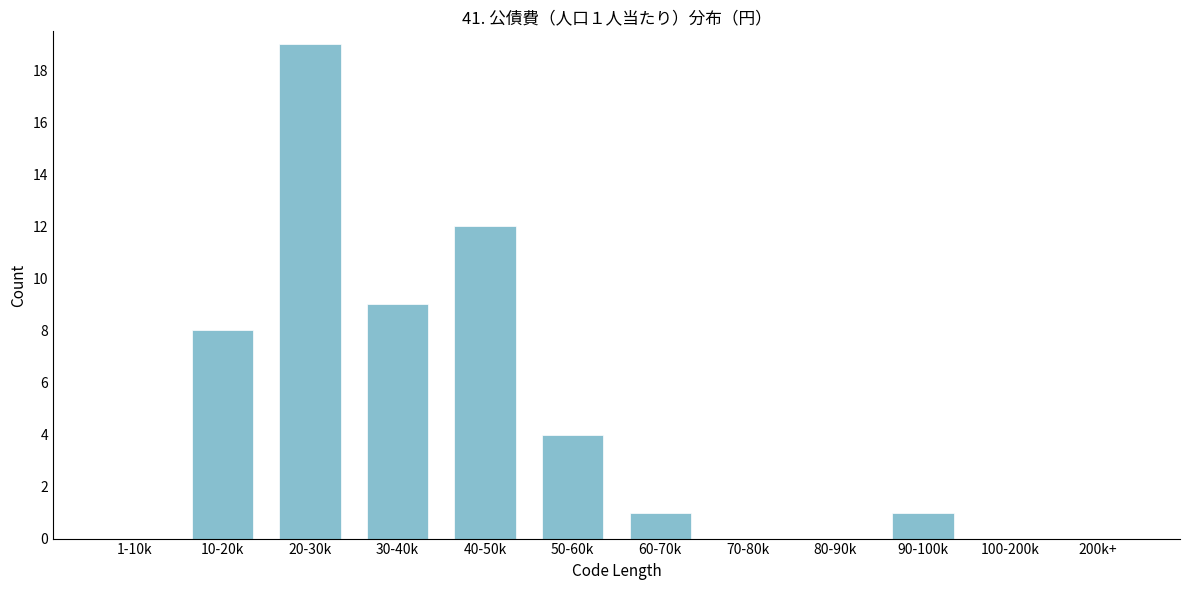

Reading left to right, list all the values displayed in this chart.

1-10k=0	10-20k=8	20-30k=19	30-40k=9	40-50k=12	50-60k=4	60-70k=1	70-80k=0	80-90k=0	90-100k=1	100-200k=0	200k+=0